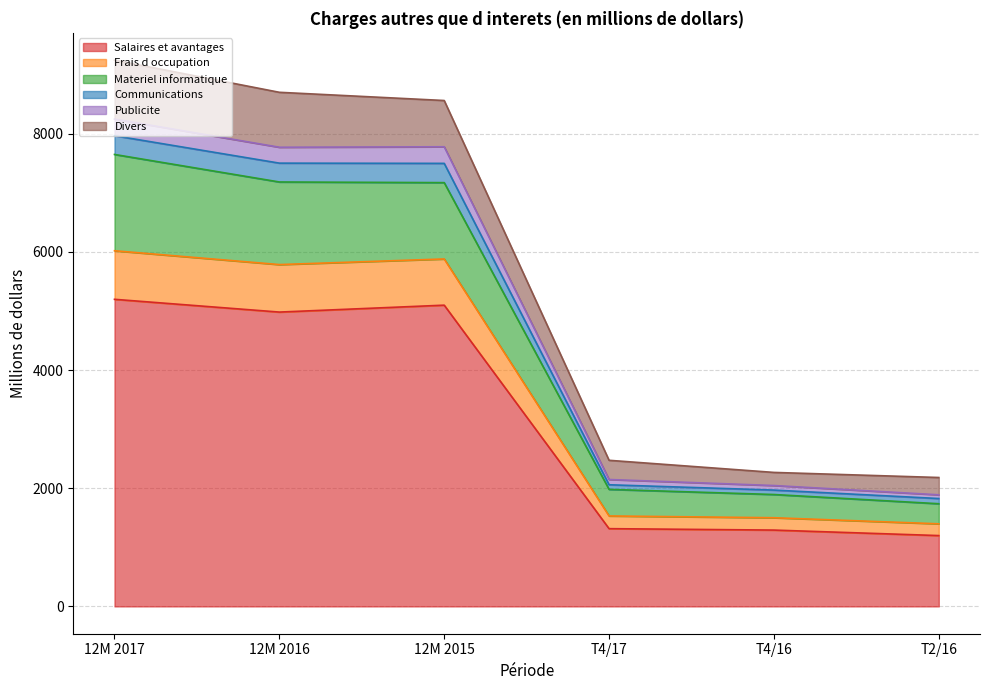

What is the lowest value of the Salaires et avantages series?

1199